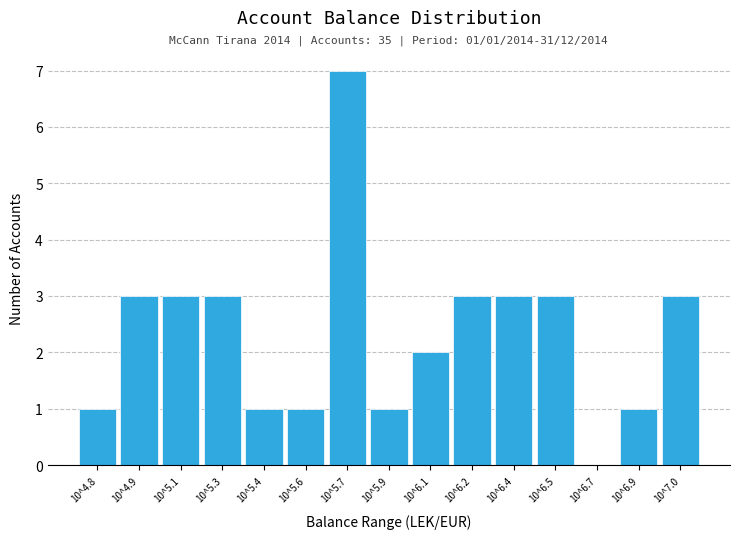

Reading left to right, transcribe all the data shown in this chart.

10^4.8=1	10^4.9=3	10^5.1=3	10^5.3=3	10^5.4=1	10^5.6=1	10^5.7=7	10^5.9=1	10^6.1=2	10^6.2=3	10^6.4=3	10^6.5=3	10^6.7=0	10^6.9=1	10^7.0=3